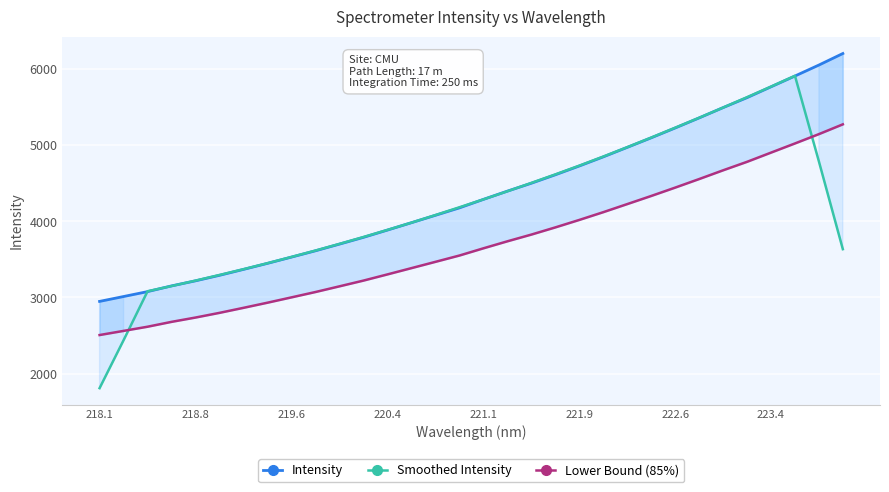

What is the highest value of the Smoothed Intensity series?

5914.5